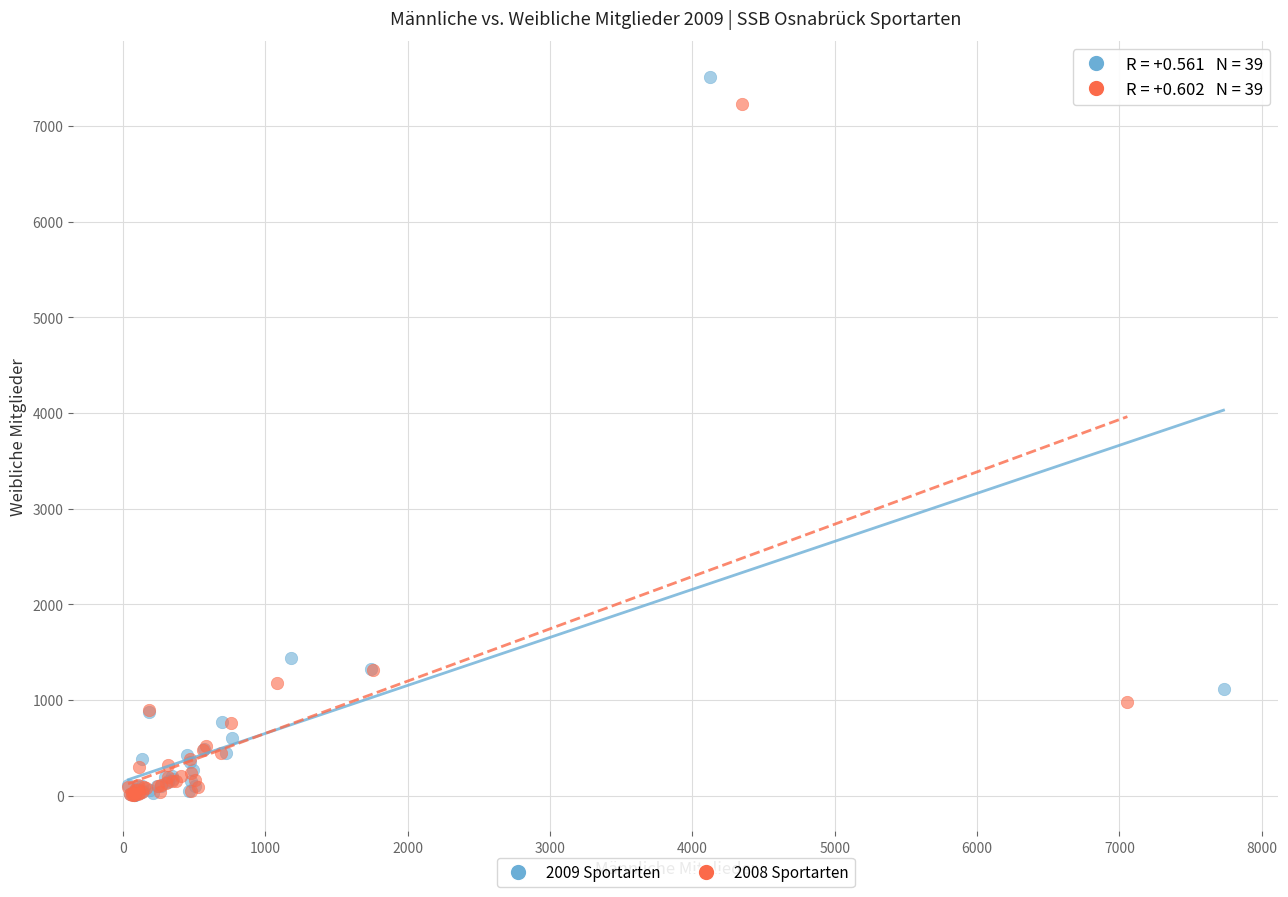

Which series has the largest Y range (max minus min)?

2009 Sportarten